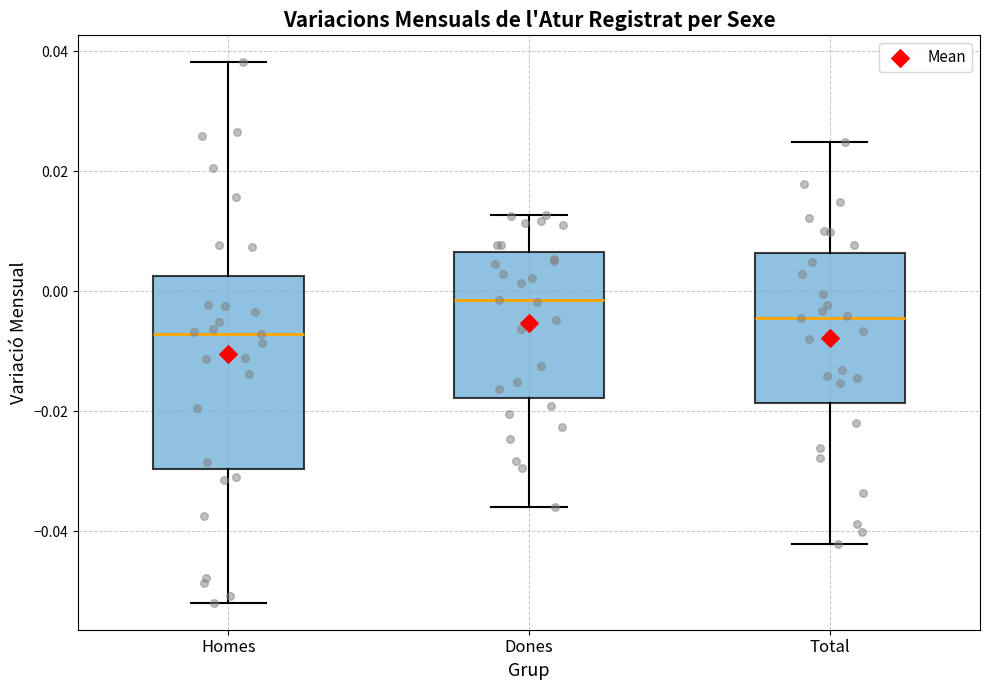

Reading left to right, read every box against the y-axis: the position of its median line, the range the box covers, and the ends of its whiskers. The values are not printed on the chart, so give them approximately, as read against the axis.

Homes: median -0.008, box -0.030 to 0.002, whiskers -0.052 to 0.038
Dones: median -0.002, box -0.018 to 0.006, whiskers -0.036 to 0.012
Total: median -0.004, box -0.018 to 0.006, whiskers -0.042 to 0.024